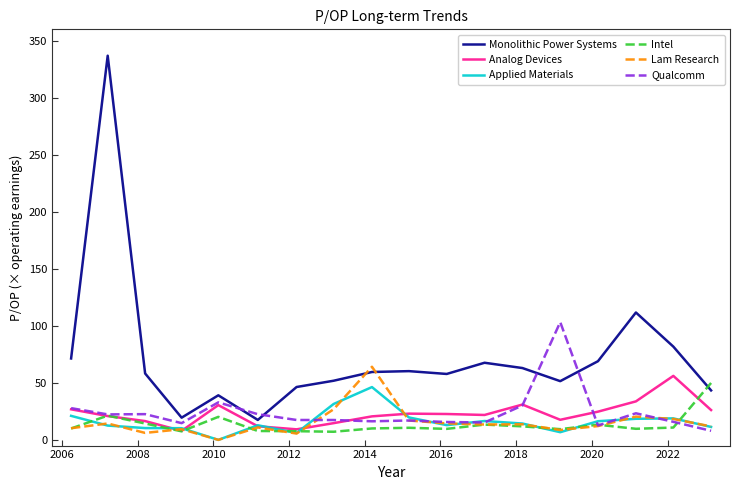

Which series has the widest spread of values?

Monolithic Power Systems